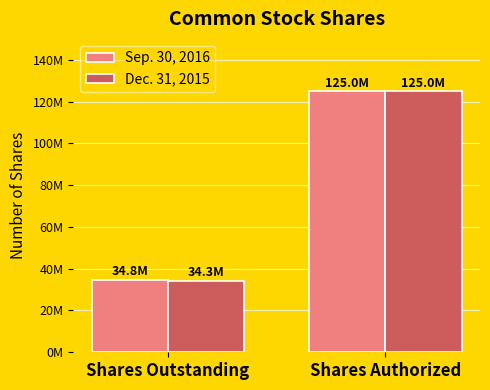

Which series has the largest total across all categories?

Sep. 30, 2016